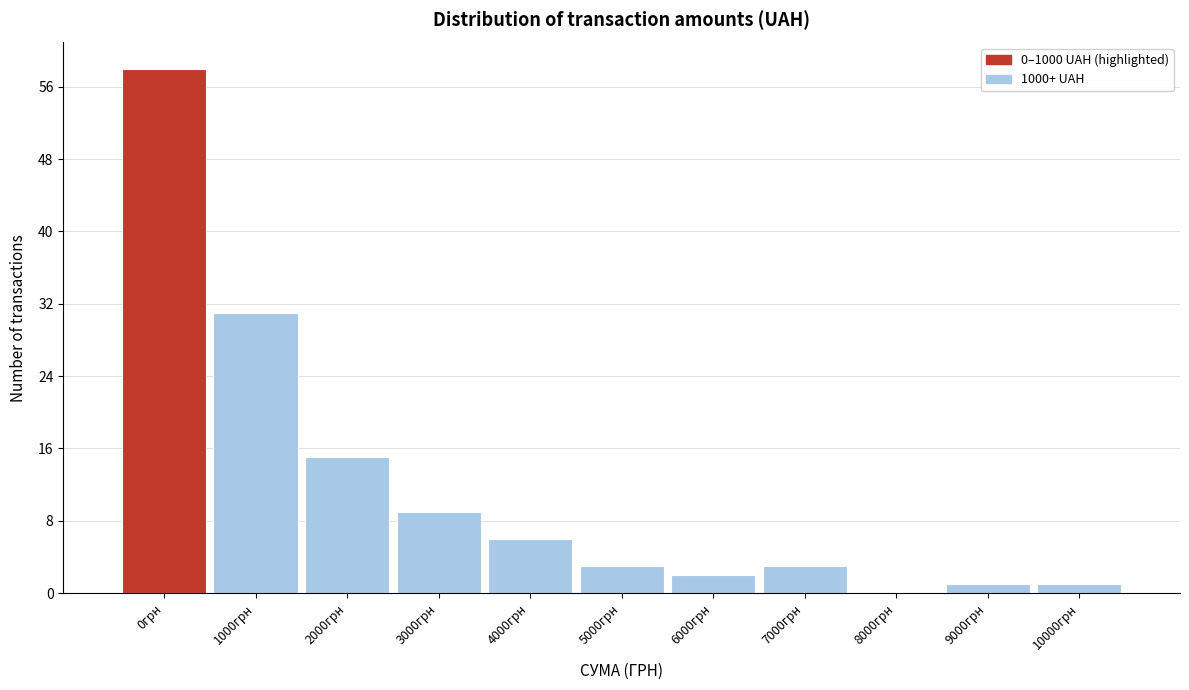

Reading left to right, transcribe all the data shown in this chart.

0грн=58	1000грн=31	2000грн=15	3000грн=9	4000грн=6	5000грн=3	6000грн=2	7000грн=3	8000грн=0	9000грн=1	10000грн=1